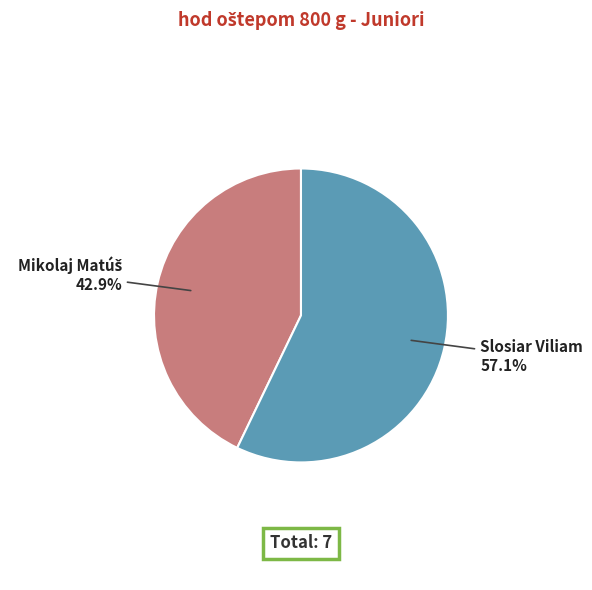

How much of the chart is everything except Slosiar Viliam?

42.9%